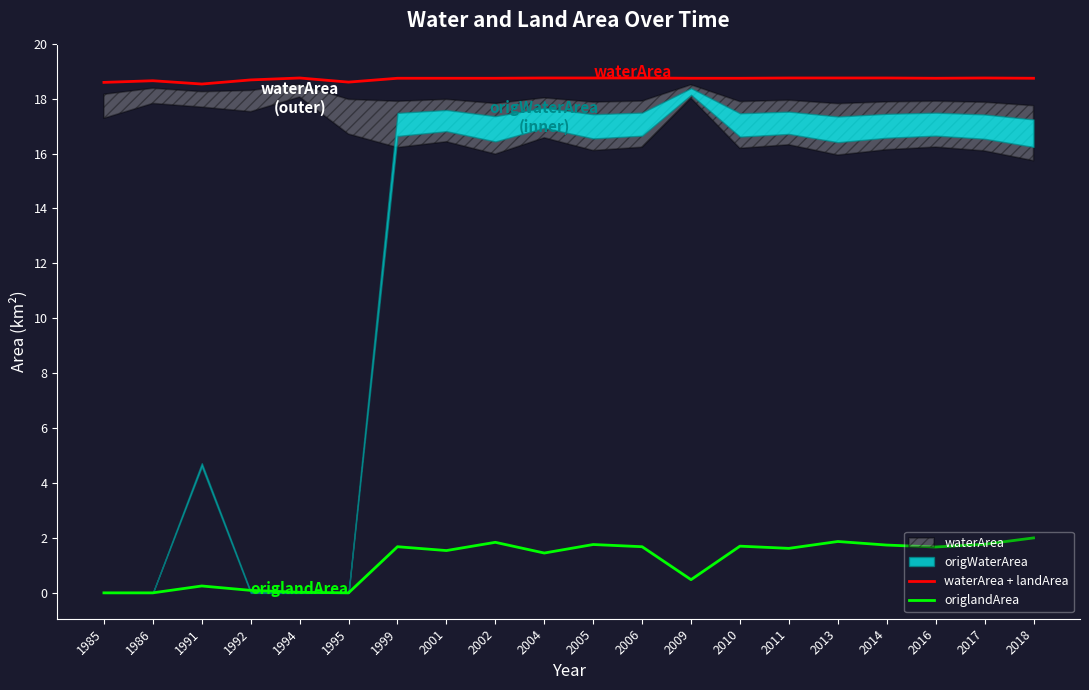

Reading right to left, list all the values displayed in this chart.

waterArea + landArea: 2018=18.7	2017=18.8	2016=18.7	2014=18.8	2013=18.8	2011=18.8	2010=18.7	2009=18.7	2006=18.8	2005=18.8	2004=18.8	2002=18.7	2001=18.7	1999=18.7	1995=18.6	1994=18.8	1992=18.7	1991=18.5	1986=18.7	1985=18.6
origlandArea: 2018=2.0	2017=1.8	2016=1.7	2014=1.7	2013=1.9	2011=1.6	2010=1.7	2009=0.5	2006=1.7	2005=1.8	2004=1.4	2002=1.8	2001=1.5	1999=1.7	1995=0.0	1994=0.0	1992=0.1	1991=0.2	1986=0.0	1985=0.0